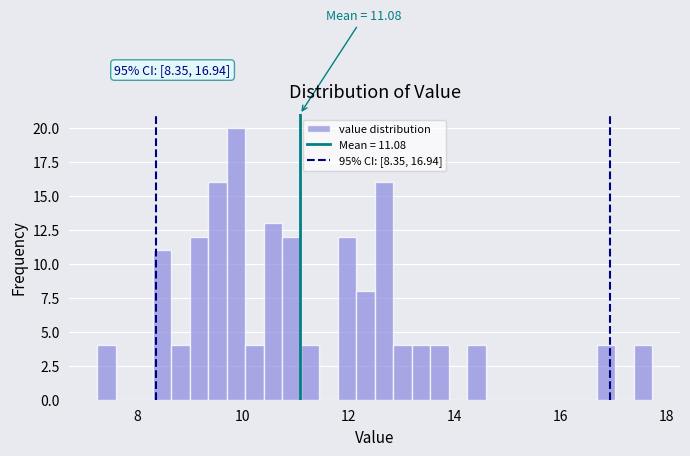

Around what value on the x-axis is the tallest bar? Give the approximate position of its centre, as read against the axis.

9.8